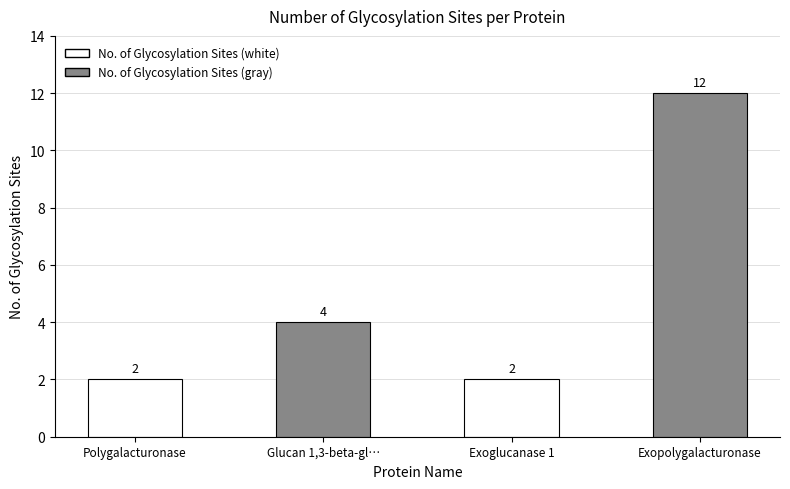

What is the average value?

5